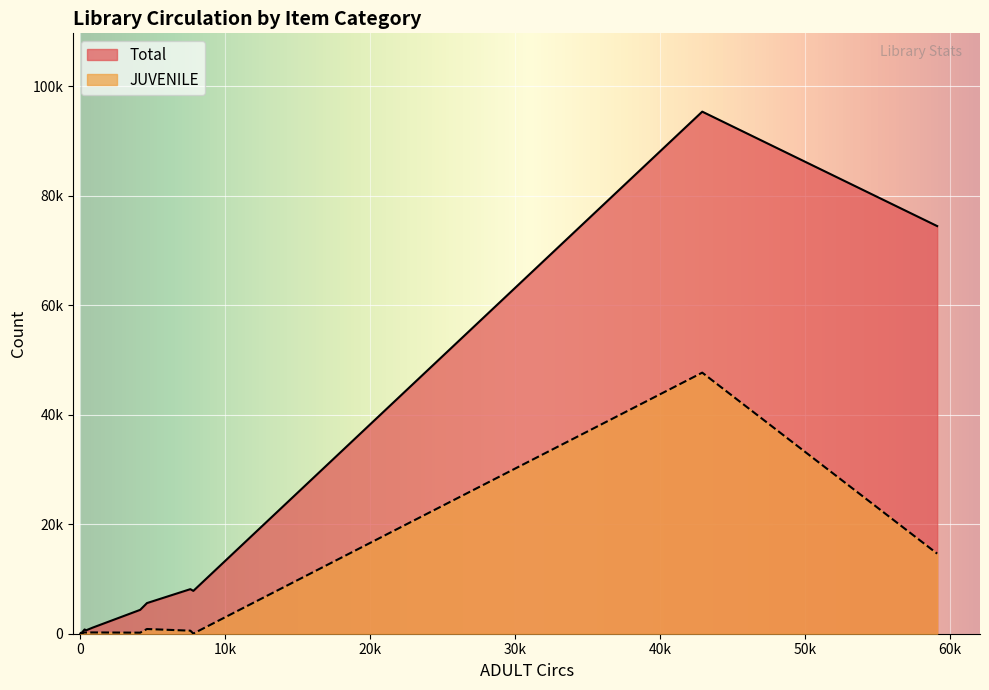

Rank the series by their maximum value, from highest to lowest.

Total, JUVENILE